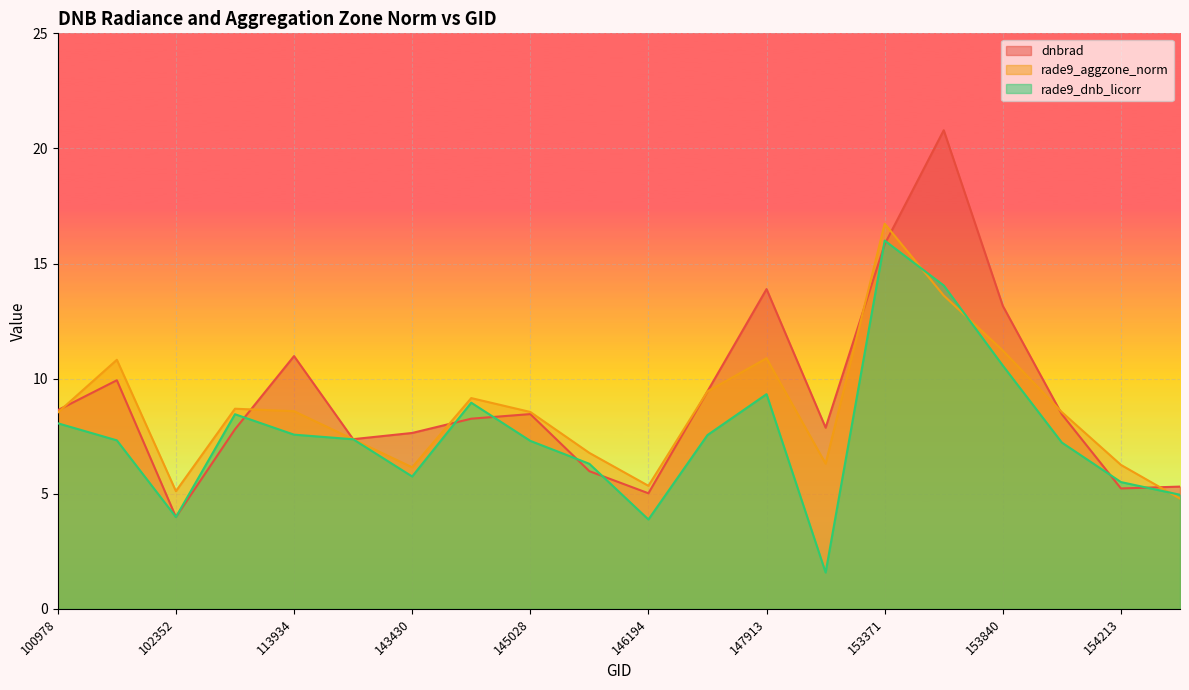

What is the difference between the maximum and second lowest values in the rade9_aggzone_norm series?

11.6